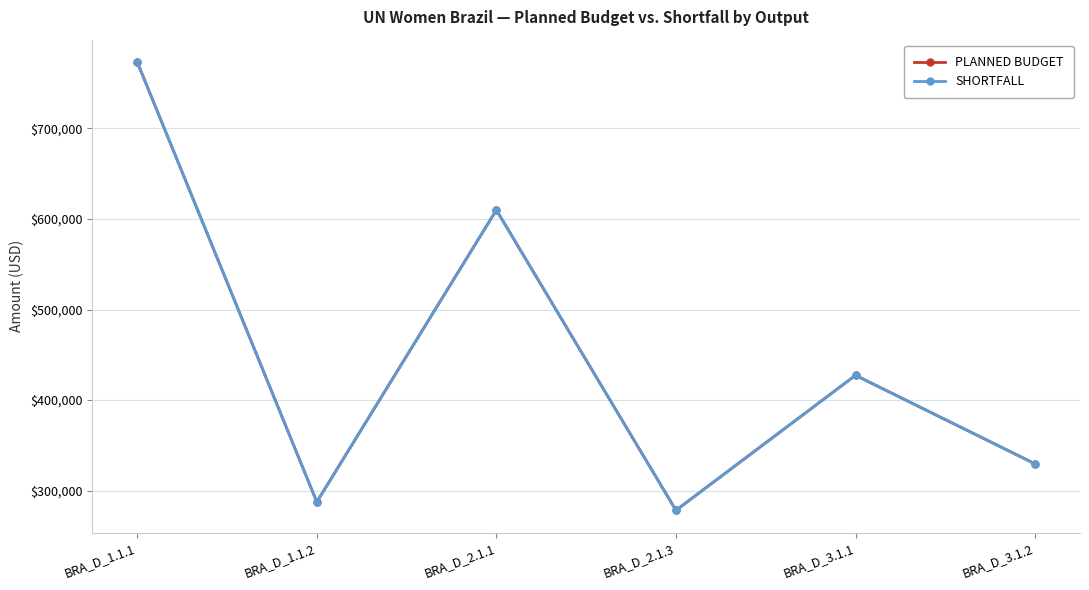

Which category has the lowest value in the SHORTFALL series?

BRA_D_2.1.3